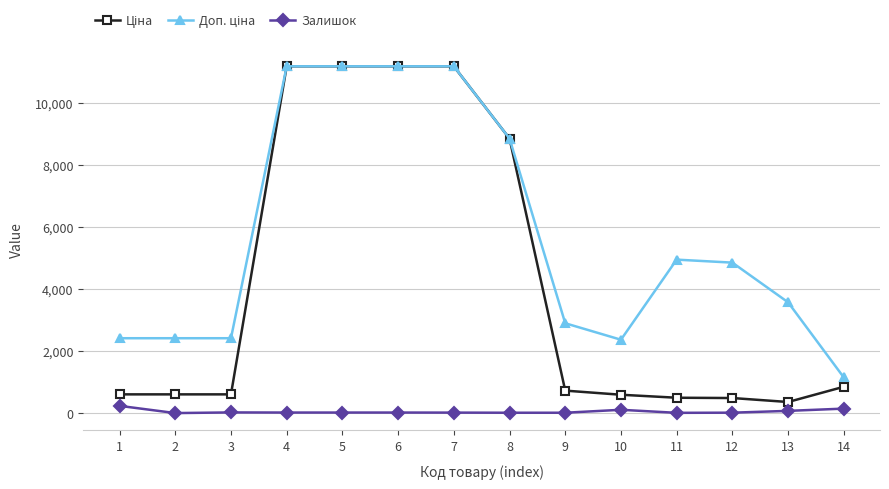

What is the maximum value shown in the chart?

11188.2